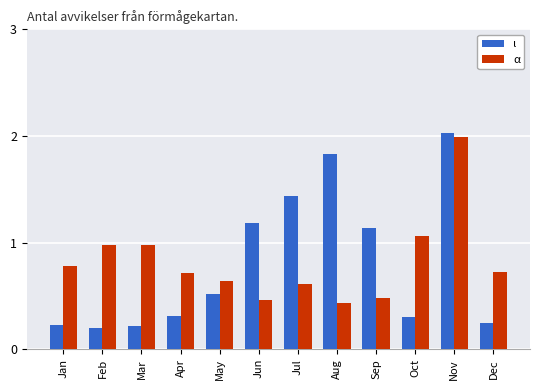

What is the maximum value shown in the chart?

2.0